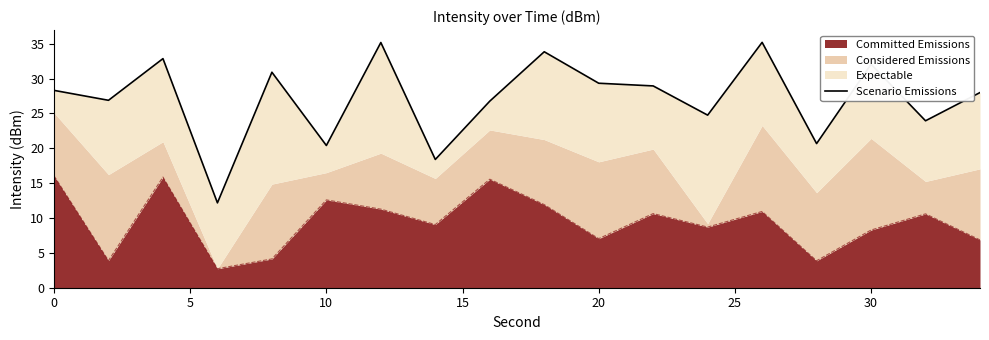

What is the minimum value for Committed Emissions?

2.7